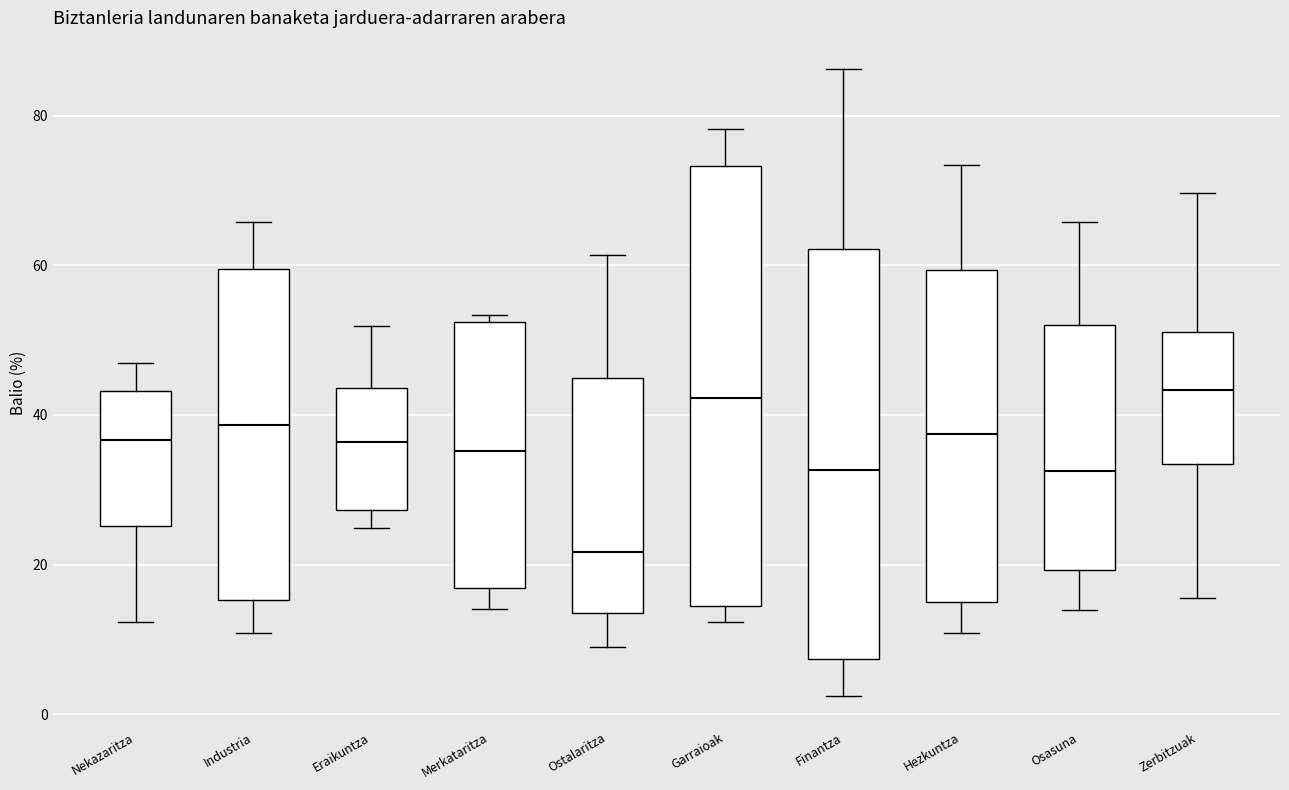

Reading left to right, read every box against the y-axis: the position of its median line, the range the box covers, and the ends of its whiskers. The values are not printed on the chart, so give them approximately, as read against the axis.

Nekazaritza: median 36, box 26 to 44, whiskers 12 to 46
Industria: median 38, box 16 to 60, whiskers 10 to 66
Eraikuntza: median 36, box 28 to 44, whiskers 24 to 52
Merkataritza: median 36, box 16 to 52, whiskers 14 to 54
Ostalaritza: median 22, box 14 to 44, whiskers 8 to 62
Garraioak: median 42, box 14 to 74, whiskers 12 to 78
Finantza: median 32, box 8 to 62, whiskers 2 to 86
Hezkuntza: median 38, box 14 to 60, whiskers 10 to 74
Osasuna: median 32, box 20 to 52, whiskers 14 to 66
Zerbitzuak: median 44, box 34 to 52, whiskers 16 to 70